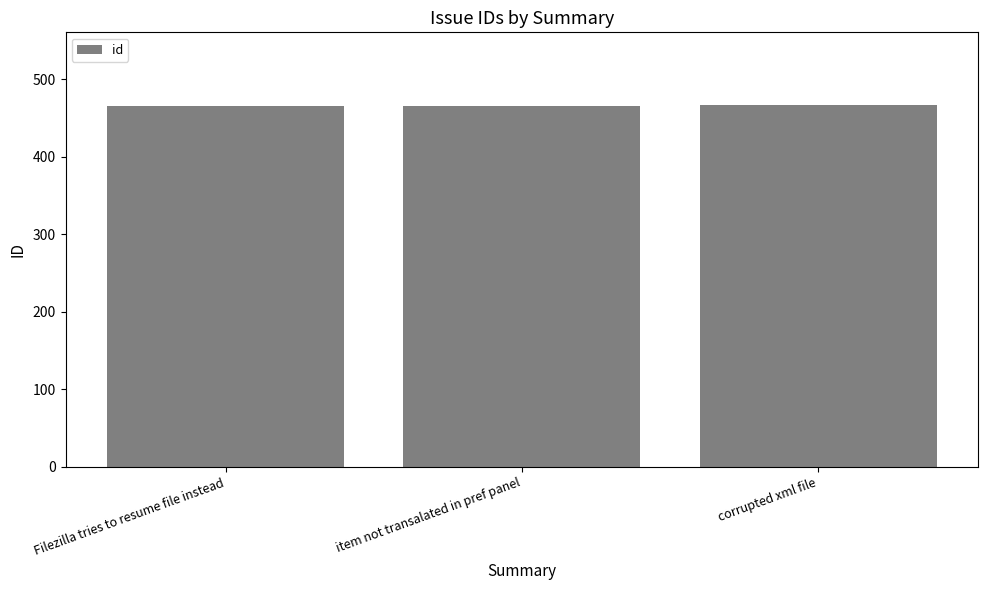

The chart shows a value of 688 at corrupted xml file. True or false?

False